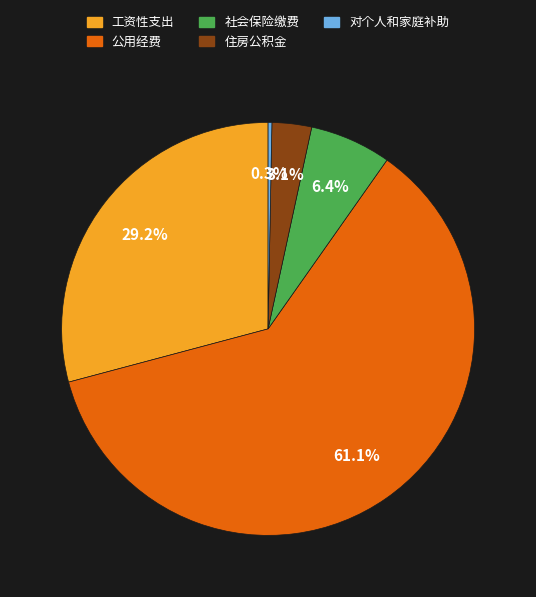

What is the majority slice?

公用经费